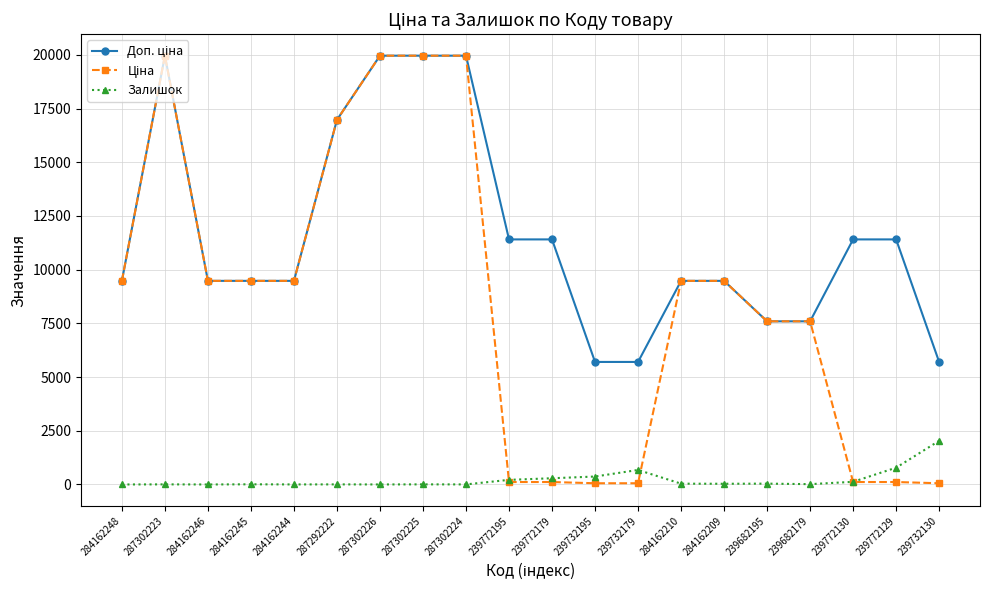

What is the greatest value displayed?

19964.2